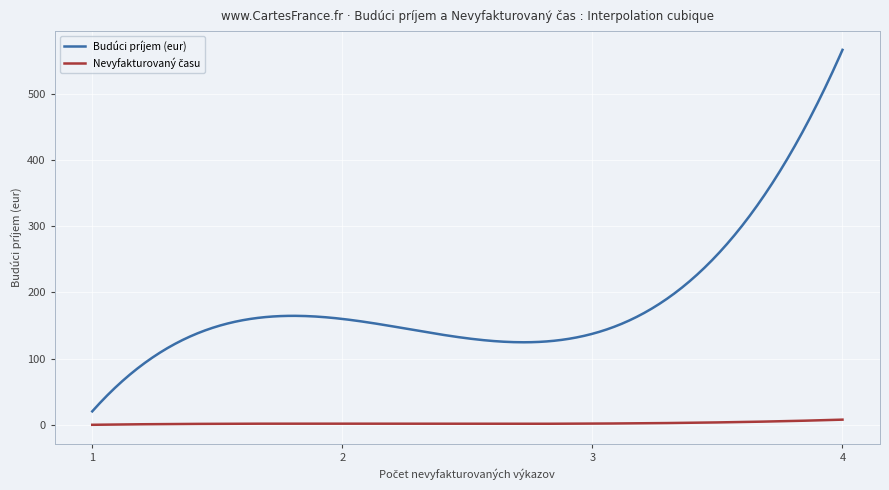

Which series has the largest total across all categories?

Budúci príjem (eur)